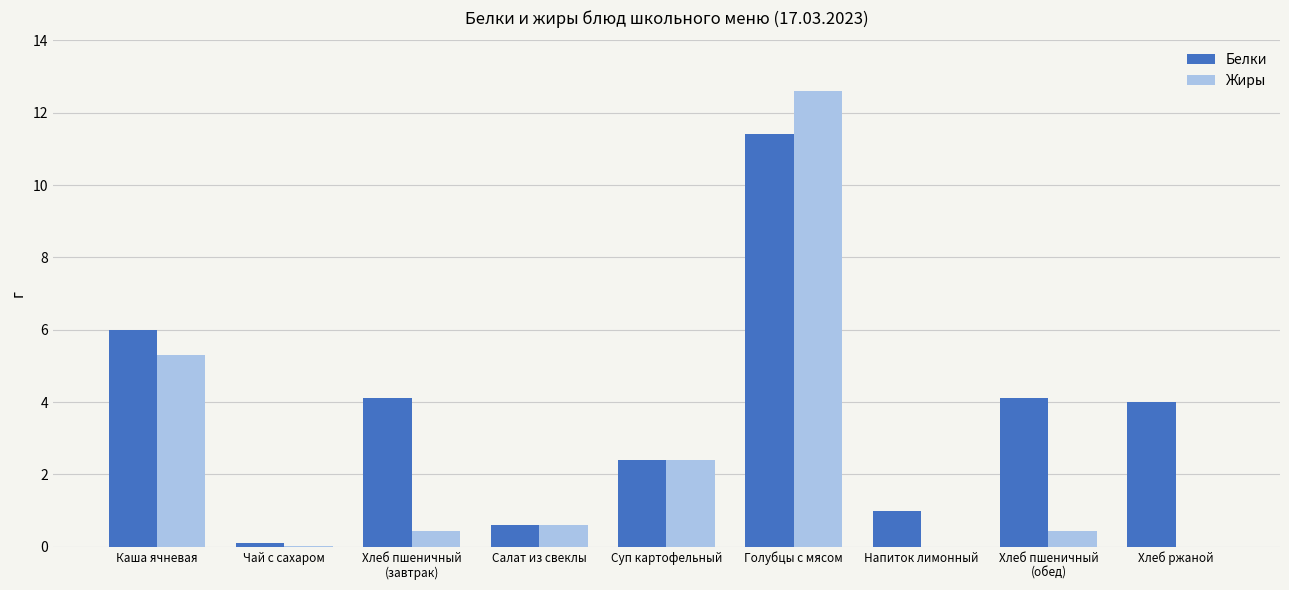

The Жиры series shows 2.4 at Суп картофельный. True or false?

True